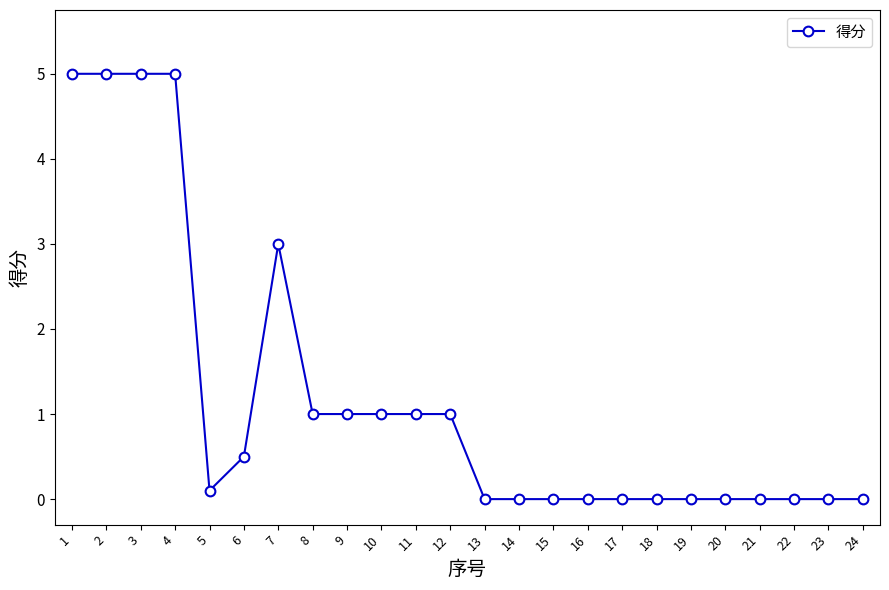

What is the change in value from 4 to 11?

-4.0